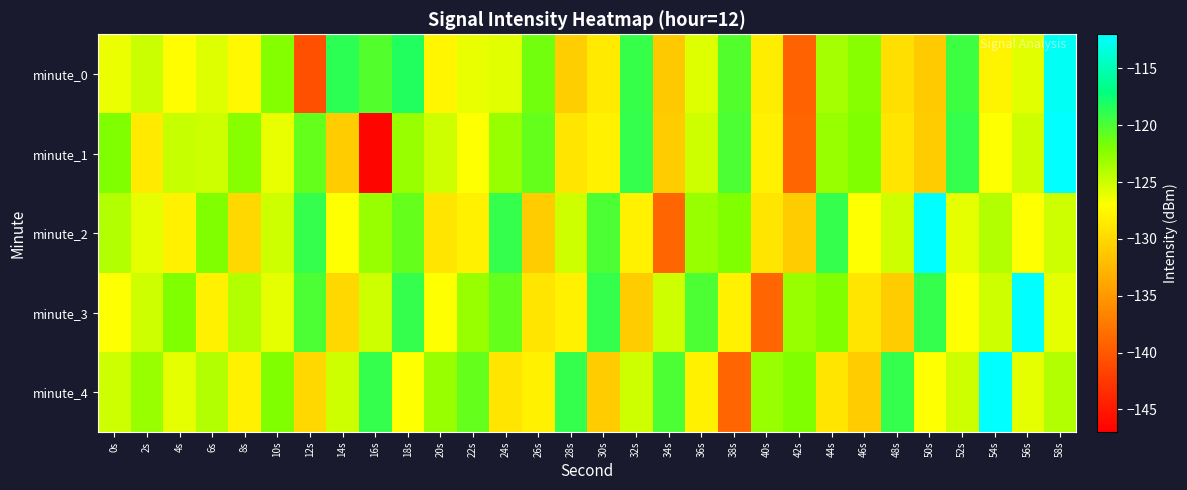

What is the total value across all series at 0s?

-624.4